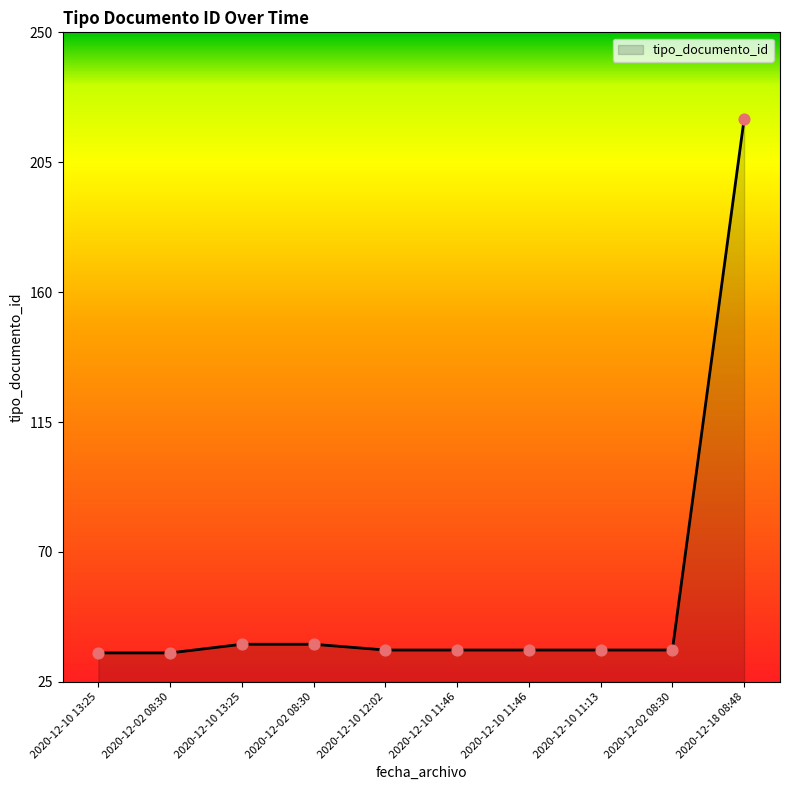

What is the ratio of the value at 2020-12-10 13:25 to the value at 2020-12-10 11:13?

1.1